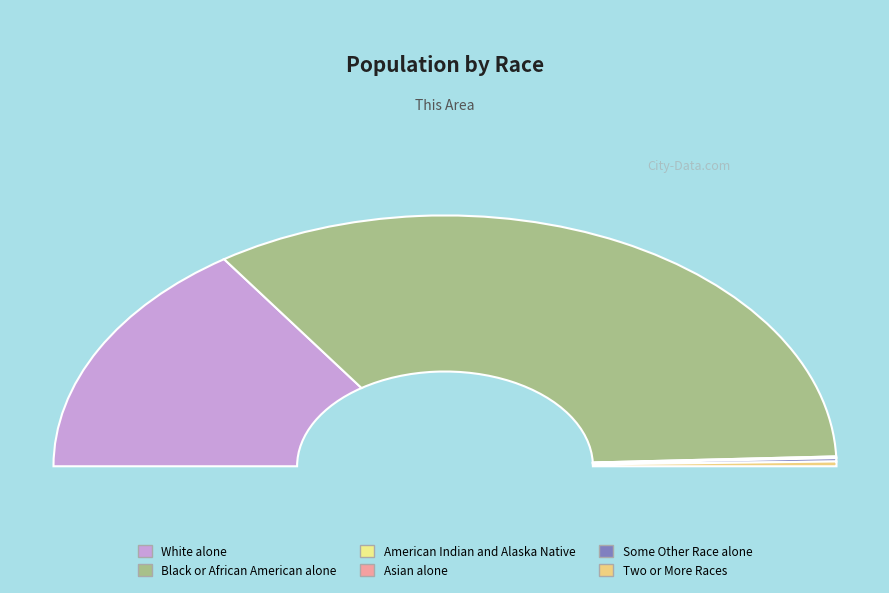

True or false: Some Other Race alone accounts for 13% of the total.

False